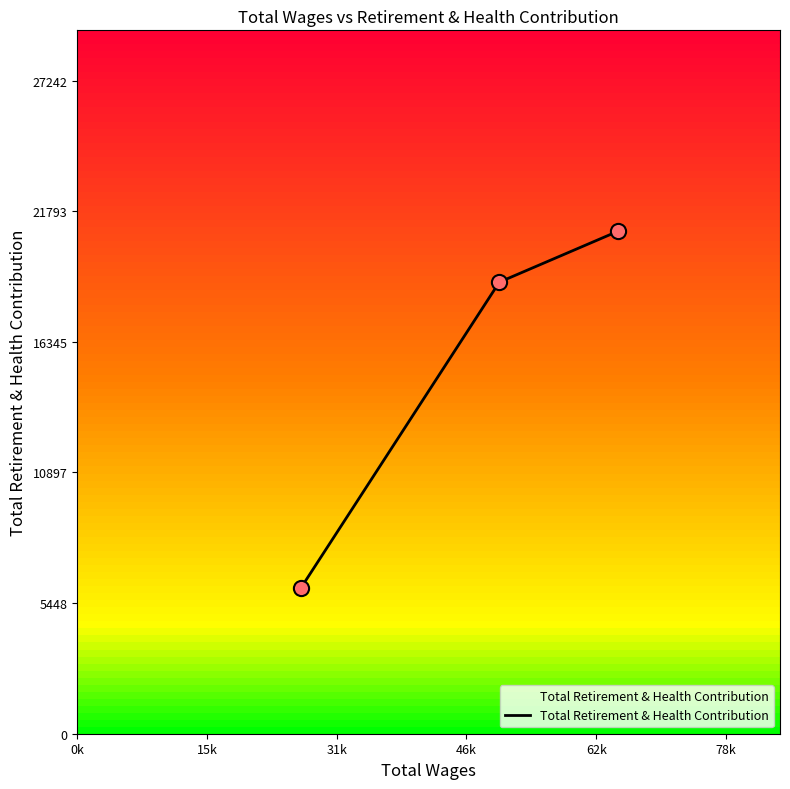

What is the minimum value shown in the chart?

6098